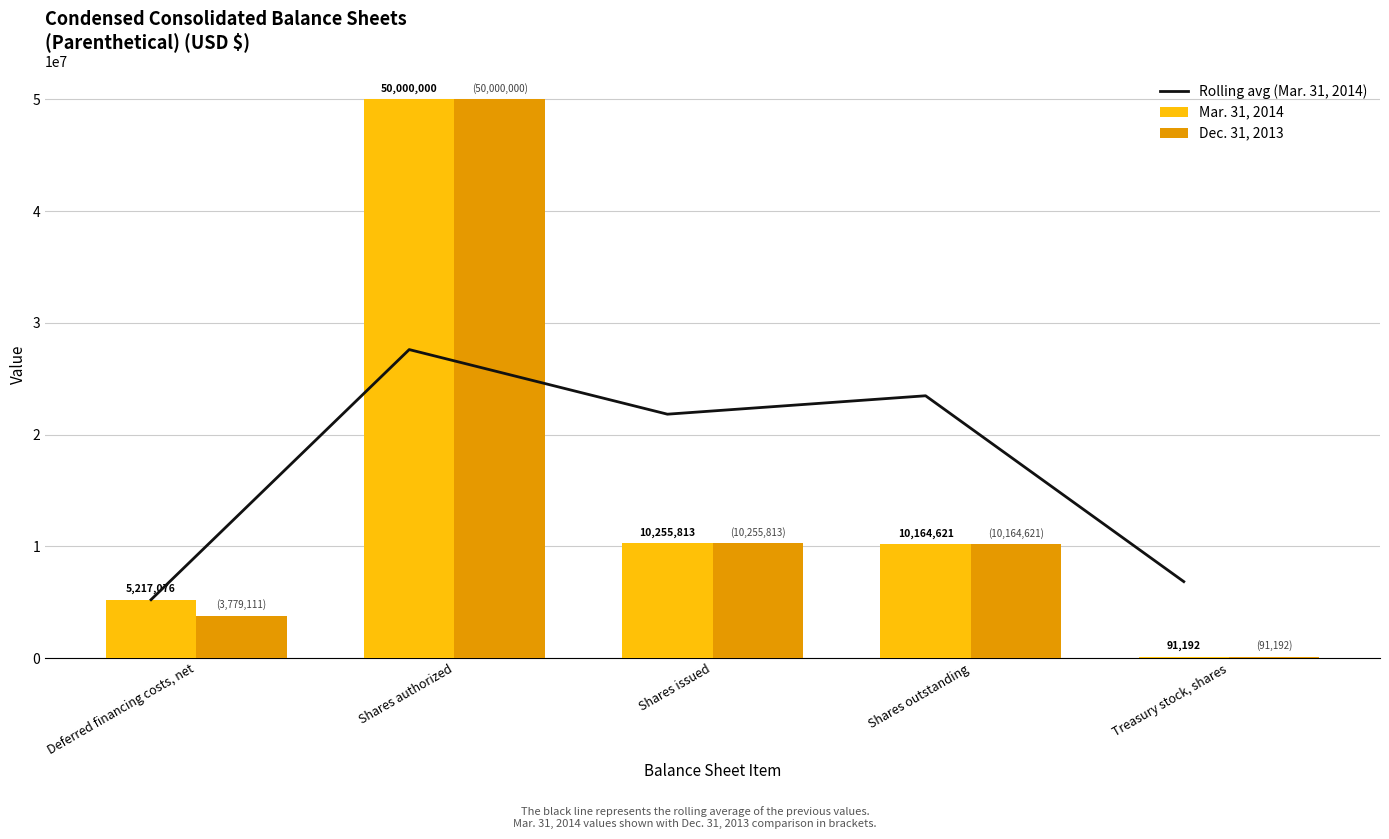

Which category has the highest value in the Rolling avg (Mar. 31, 2014) series?

Shares authorized